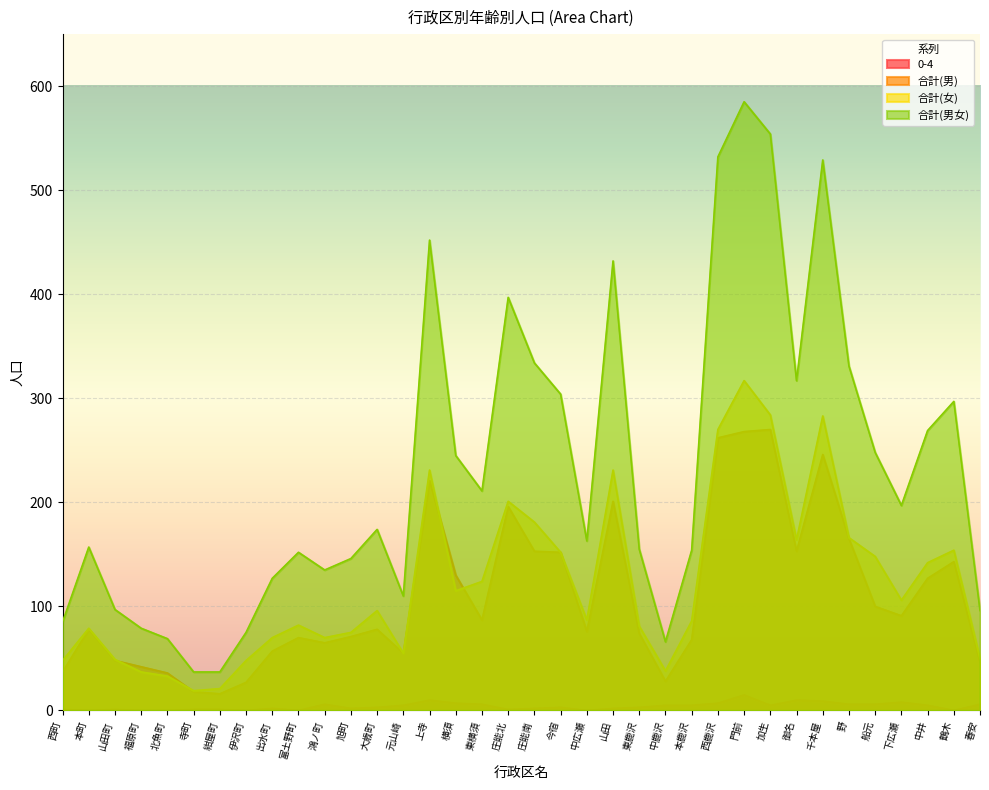

Reading right to left, transcribe all the data shown in this chart.

0-4: 春安=6	鶴木=0	中井=5	下広瀬=8	船元=6	野=6	千本屋=9	御名=10	加生=5	門前=15	西鹿沢=7	本鹿沢=5	中鹿沢=5	東鹿沢=3	山田=2	中広瀬=0	今宿=3	庄能南=2	庄能北=1	東横須=6	横須=7	上寺=10	元山崎=5	大歳町=3	旭町=2	鴻ノ町=6	富土野町=0	出水町=2	伊沢町=0	紺屋町=1	寺町=1	北魚町=0	福原町=0	山田町=1	本町=0	西町=1
合計(男): 春安=46	鶴木=143	中井=127	下広瀬=91	船元=100	野=165	千本屋=246	御名=153	加生=270	門前=268	西鹿沢=262	本鹿沢=68	中鹿沢=28	東鹿沢=74	山田=201	中広瀬=76	今宿=152	庄能南=153	庄能北=196	東横須=87	横須=130	上寺=221	元山崎=55	大歳町=78	旭町=71	鴻ノ町=65	富土野町=70	出水町=57	伊沢町=27	紺屋町=16	寺町=18	北魚町=36	福原町=42	山田町=48	本町=78	西町=37
合計(女): 春安=50	鶴木=154	中井=142	下広瀬=106	船元=148	野=166	千本屋=283	御名=164	加生=284	門前=317	西鹿沢=270	本鹿沢=86	中鹿沢=38	東鹿沢=81	山田=231	中広瀬=87	今宿=152	庄能南=181	庄能北=201	東横須=124	横須=115	上寺=231	元山崎=55	大歳町=96	旭町=75	鴻ノ町=70	富土野町=82	出水町=70	伊沢町=48	紺屋町=21	寺町=19	北魚町=33	福原町=37	山田町=49	本町=79	西町=48
合計(男女): 春安=96	鶴木=297	中井=269	下広瀬=197	船元=248	野=331	千本屋=529	御名=317	加生=554	門前=585	西鹿沢=532	本鹿沢=154	中鹿沢=66	東鹿沢=155	山田=432	中広瀬=163	今宿=304	庄能南=334	庄能北=397	東横須=211	横須=245	上寺=452	元山崎=110	大歳町=174	旭町=146	鴻ノ町=135	富土野町=152	出水町=127	伊沢町=75	紺屋町=37	寺町=37	北魚町=69	福原町=79	山田町=97	本町=157	西町=85